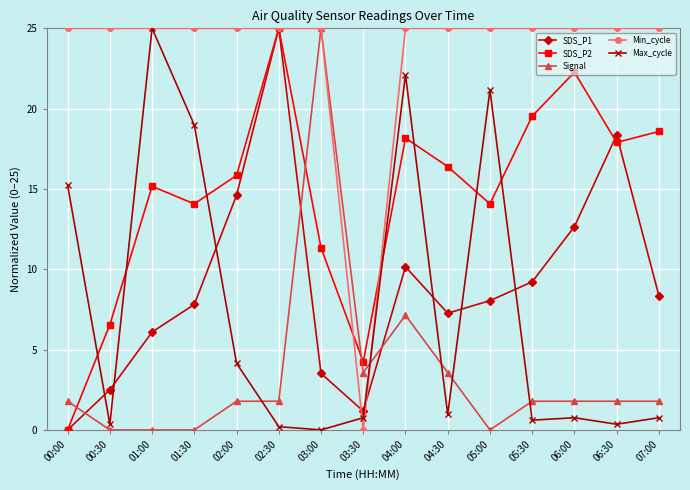

What is the total value across all series at 06:00?

62.5